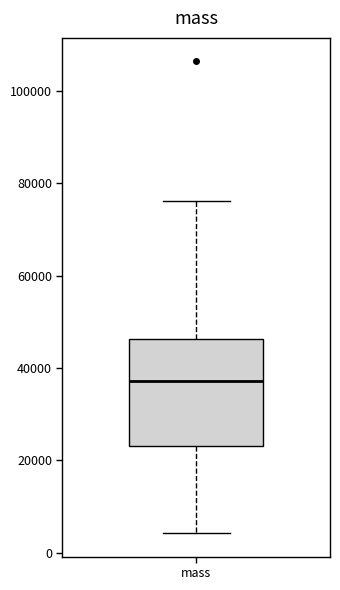

Read this box plot against the y-axis: the position of the median line, the range covered by the box, and the ends of both whiskers. The values are not printed on the chart, so give them approximately, as read against the axis.

median 38000, box 24000 to 46000, whiskers 4000 to 76000